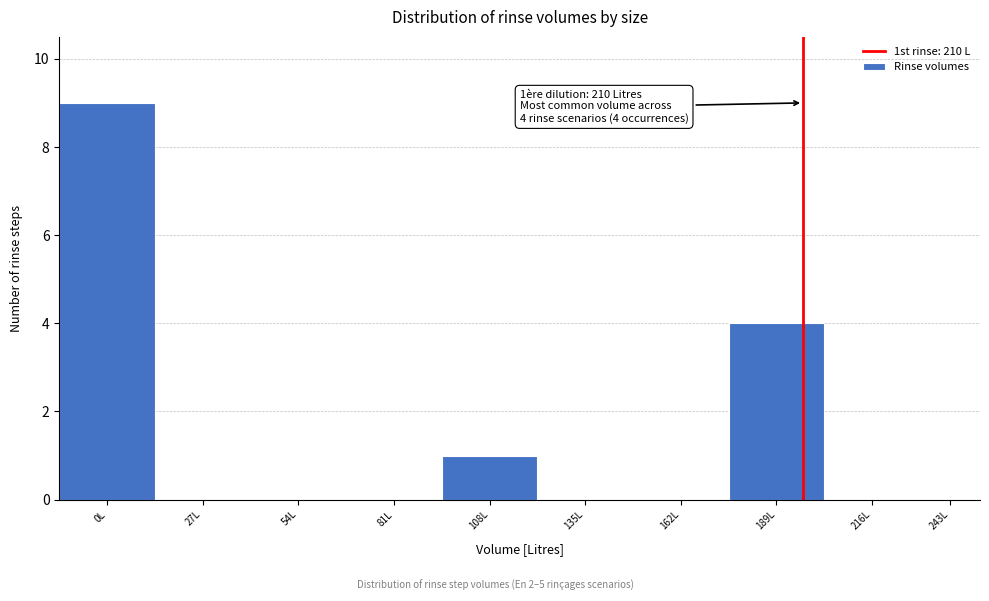

Reading left to right, what are all the values shown in this chart?

0L=9	27L=0	54L=0	81L=0	108L=1	135L=0	162L=0	189L=4	216L=0	243L=0